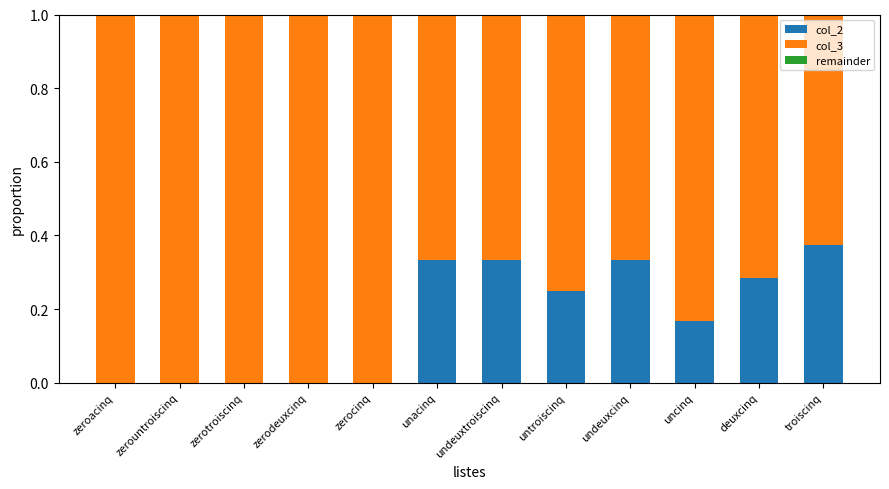

Does the chart contain stacked bars?

Yes